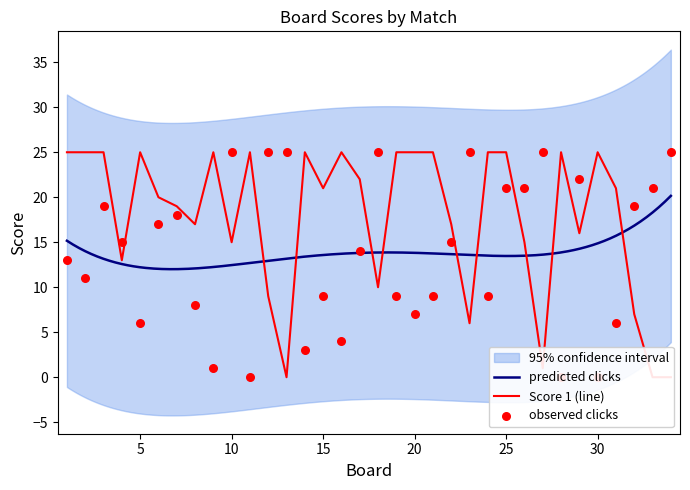

Which series reaches the maximum Y coordinate?

Score 1